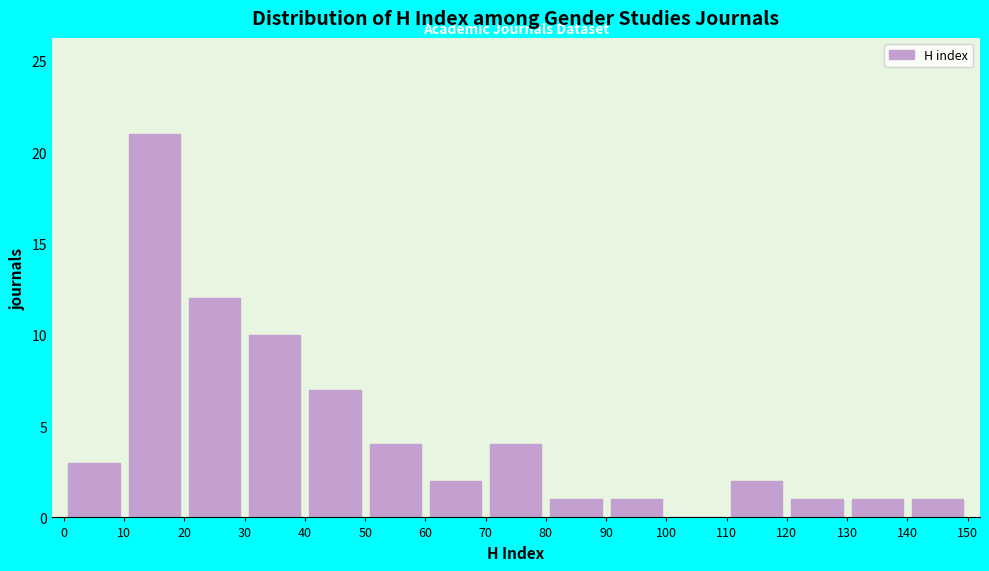

Reading left to right, list every bar in this chart as the range it spans on the x-axis followed by its height. The values are not printed on the chart, so give them approximately, as read against the axis.

0 to 10: 3
10 to 20: 21
20 to 30: 12
30 to 40: 10
40 to 50: 7
50 to 60: 4
60 to 70: 2
70 to 80: 4
80 to 90: 1
90 to 100: 1
100 to 110: 0
110 to 120: 2
120 to 130: 1
130 to 140: 1
140 to 150: 1